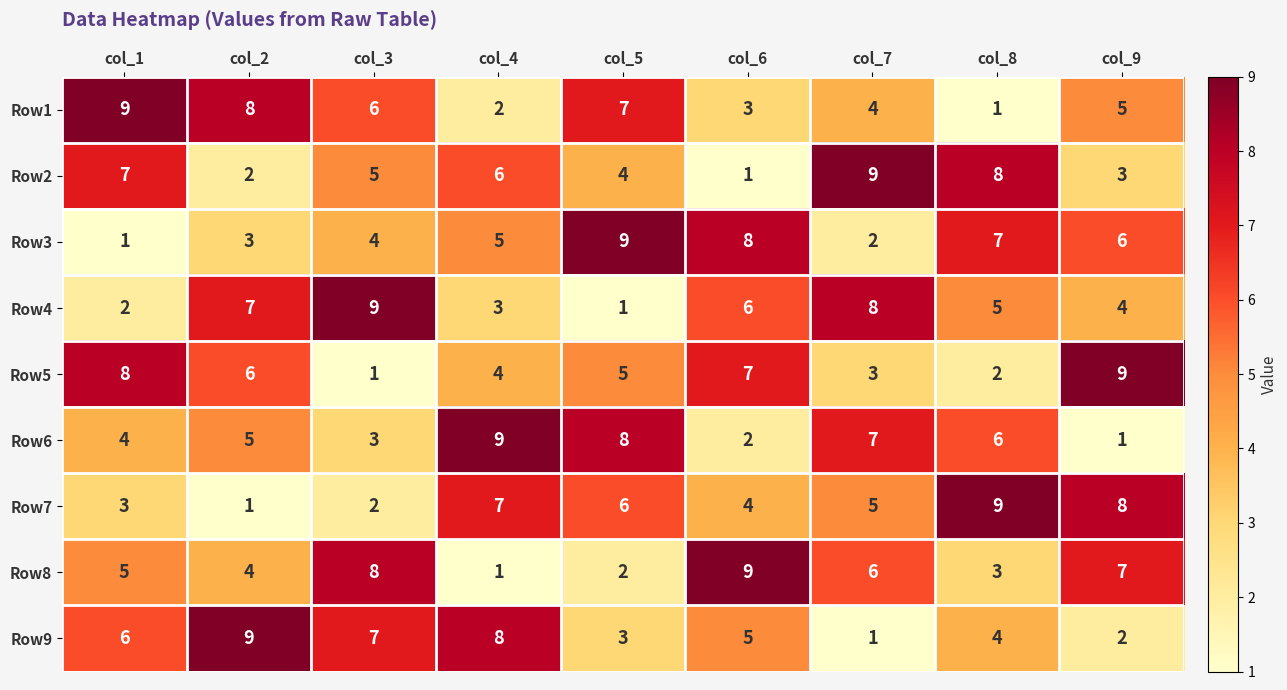

At which label is Row6 closest to 5?

col_2